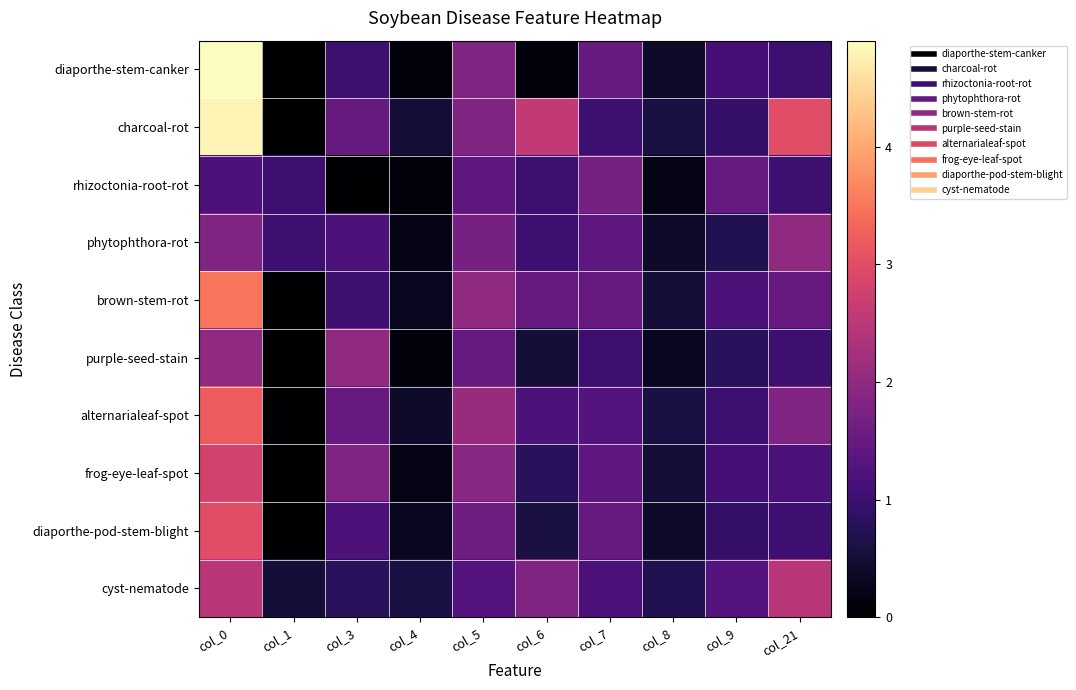

How many data points does each series have?

10